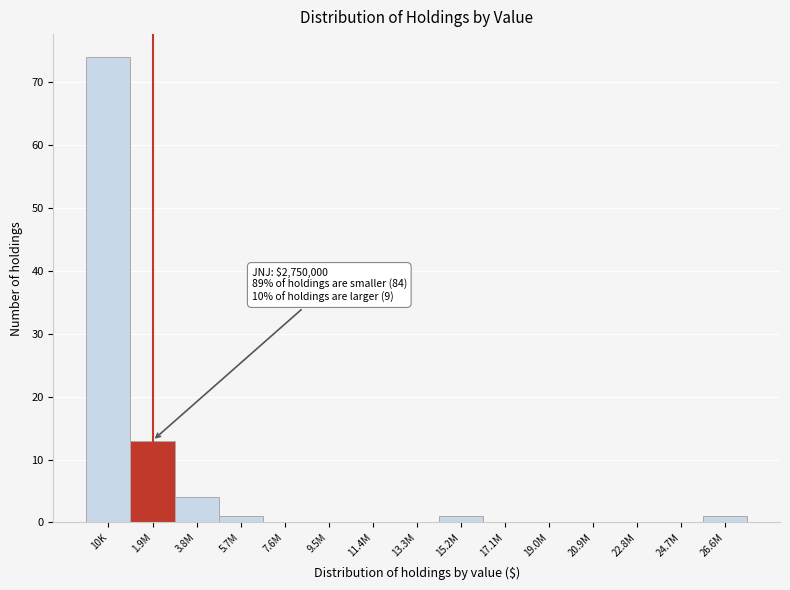

Reading left to right, what are all the values shown in this chart?

10K=74	1.9M=13	3.8M=4	5.7M=1	7.6M=0	9.5M=0	11.4M=0	13.3M=0	15.2M=1	17.1M=0	19.0M=0	20.9M=0	22.8M=0	24.7M=0	26.6M=1